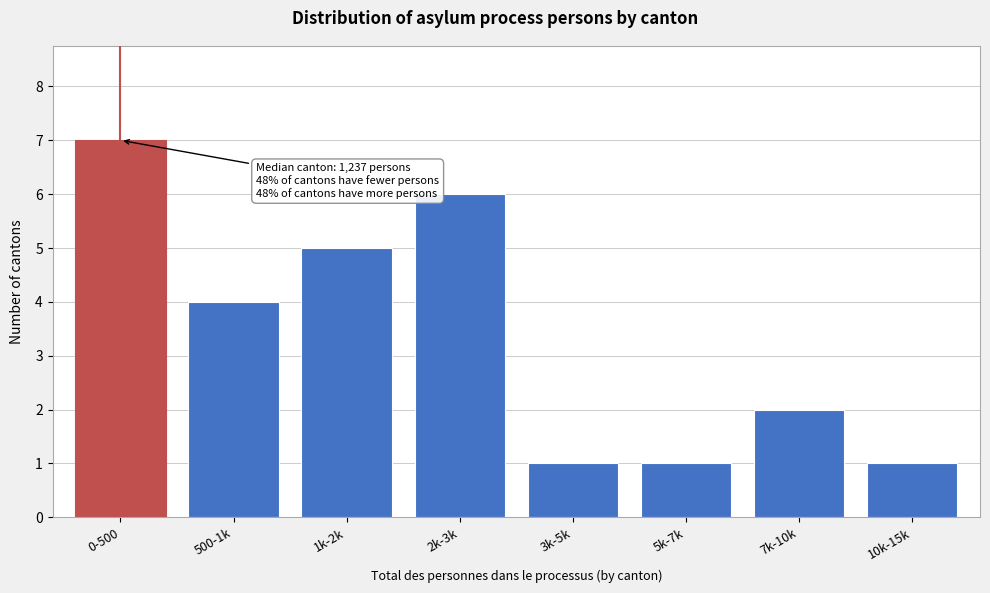

Reading left to right, extract all data points from this chart.

0-500=7	500-1k=4	1k-2k=5	2k-3k=6	3k-5k=1	5k-7k=1	7k-10k=2	10k-15k=1